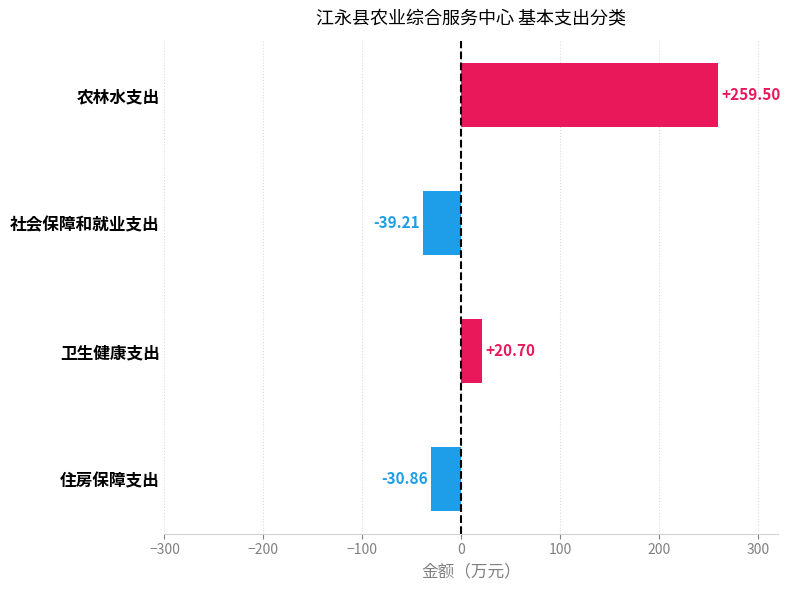

What is the label of the 2nd bar from the bottom?

卫生健康支出